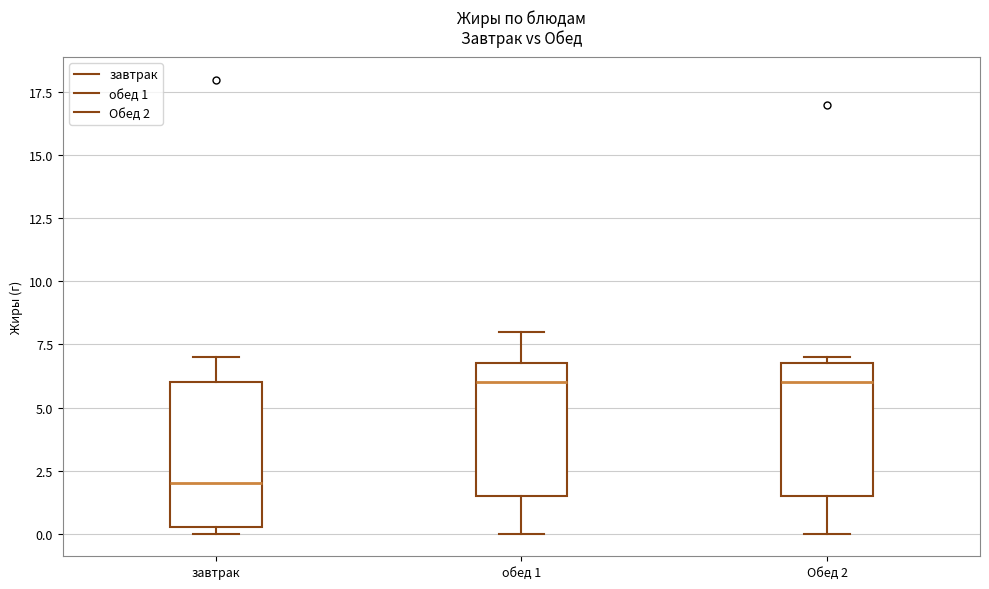

Reading left to right, read every box against the y-axis: the position of its median line, the range the box covers, and the ends of its whiskers. The values are not printed on the chart, so give them approximately, as read against the axis.

завтрак: median 2.0, box 0.5 to 6.0, whiskers 0.0 to 7.0
обед 1: median 6.0, box 1.5 to 7.0, whiskers 0.0 to 8.0
Обед 2: median 6.0, box 1.5 to 7.0, whiskers 0.0 to 7.0 (just above the box's upper edge)